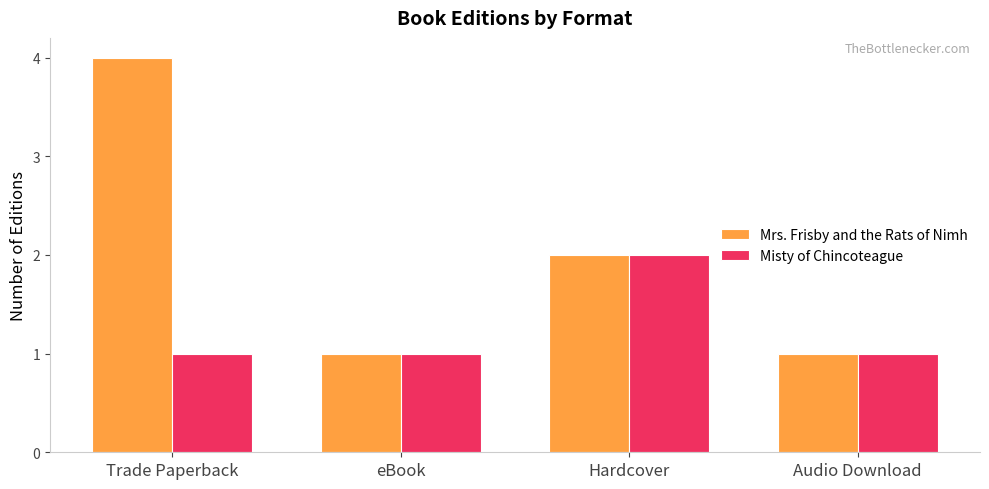

What is the greatest value displayed?

4